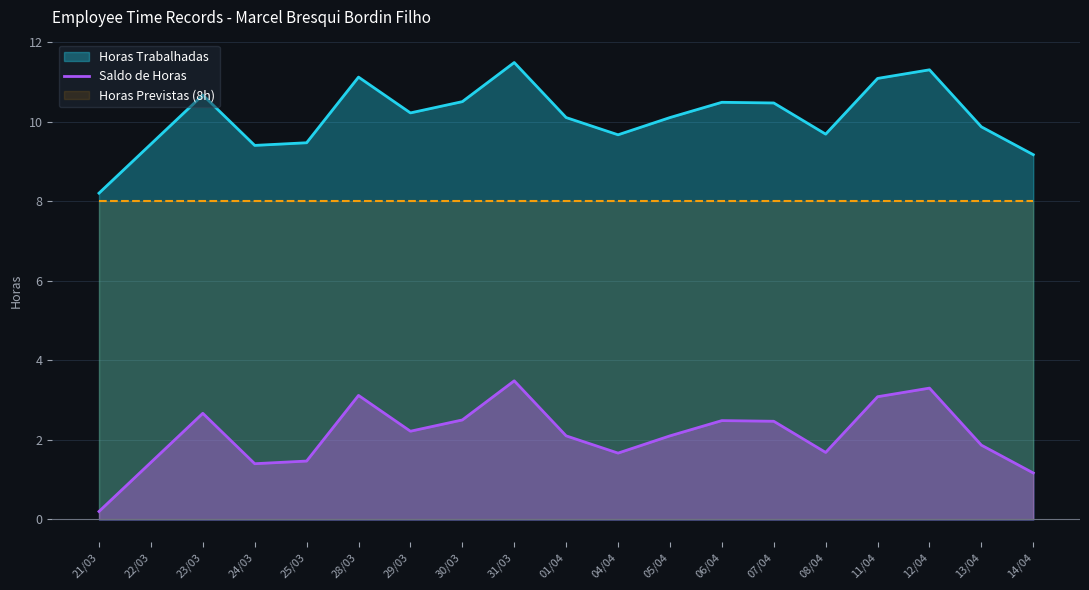

At which category does the chart reach its peak across all series?

31/03